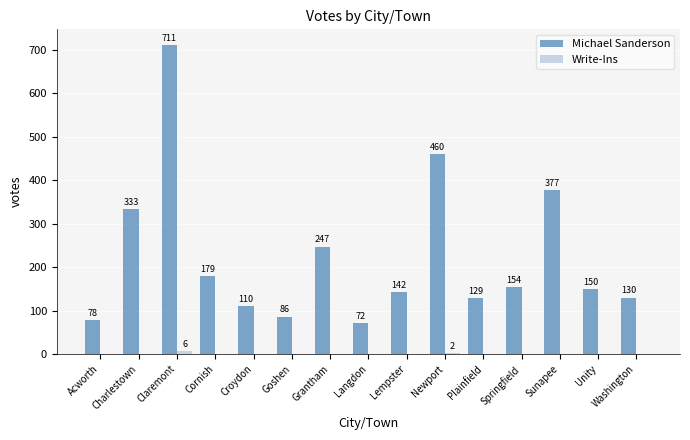

Which category has the highest value in the Michael Sanderson series?

Claremont